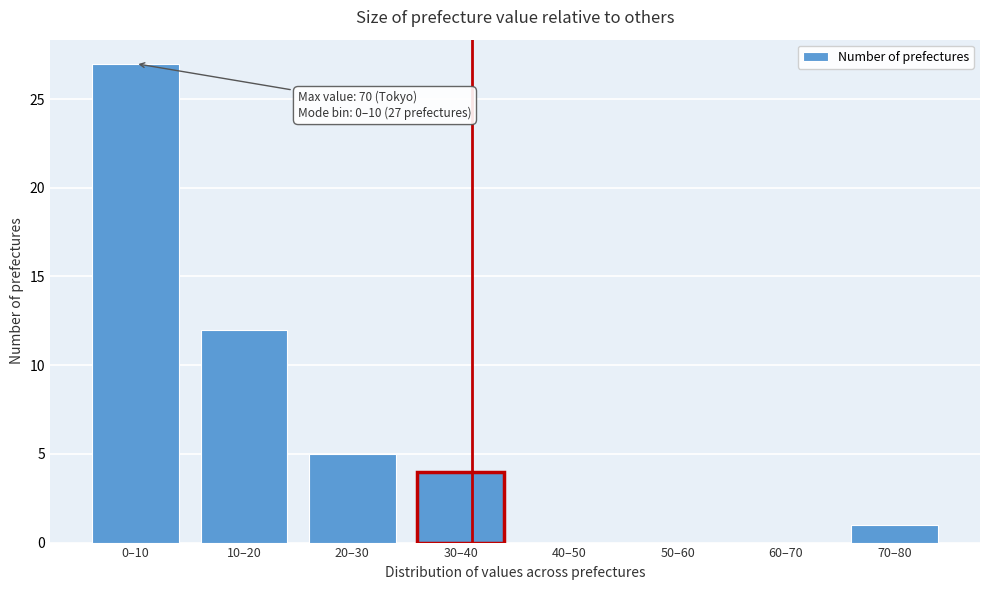

Reading left to right, list all the values displayed in this chart.

0–10=27	10–20=12	20–30=5	30–40=4	40–50=0	50–60=0	60–70=0	70–80=1